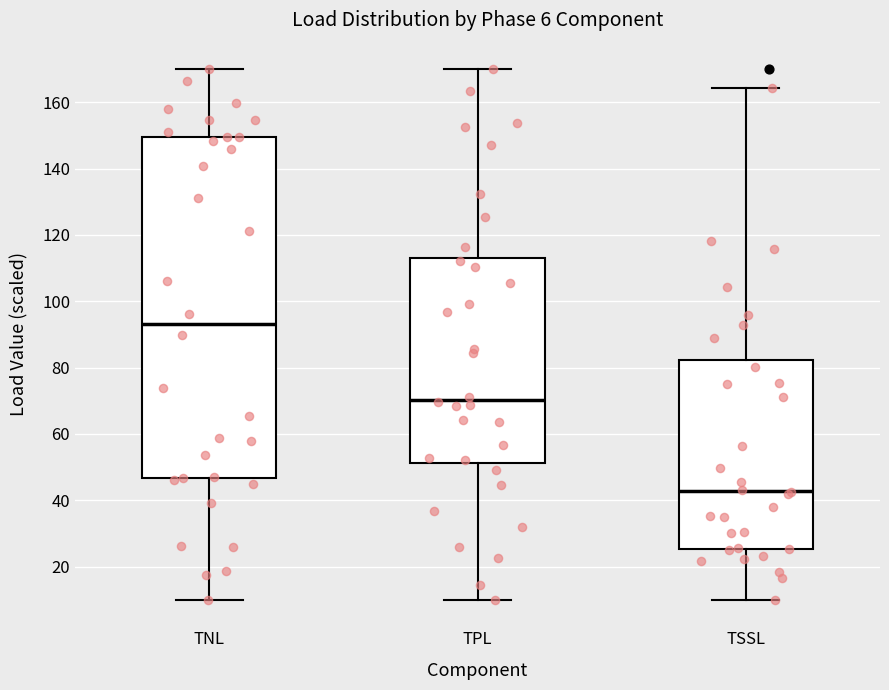

Which box has the lowest median line?

TSSL